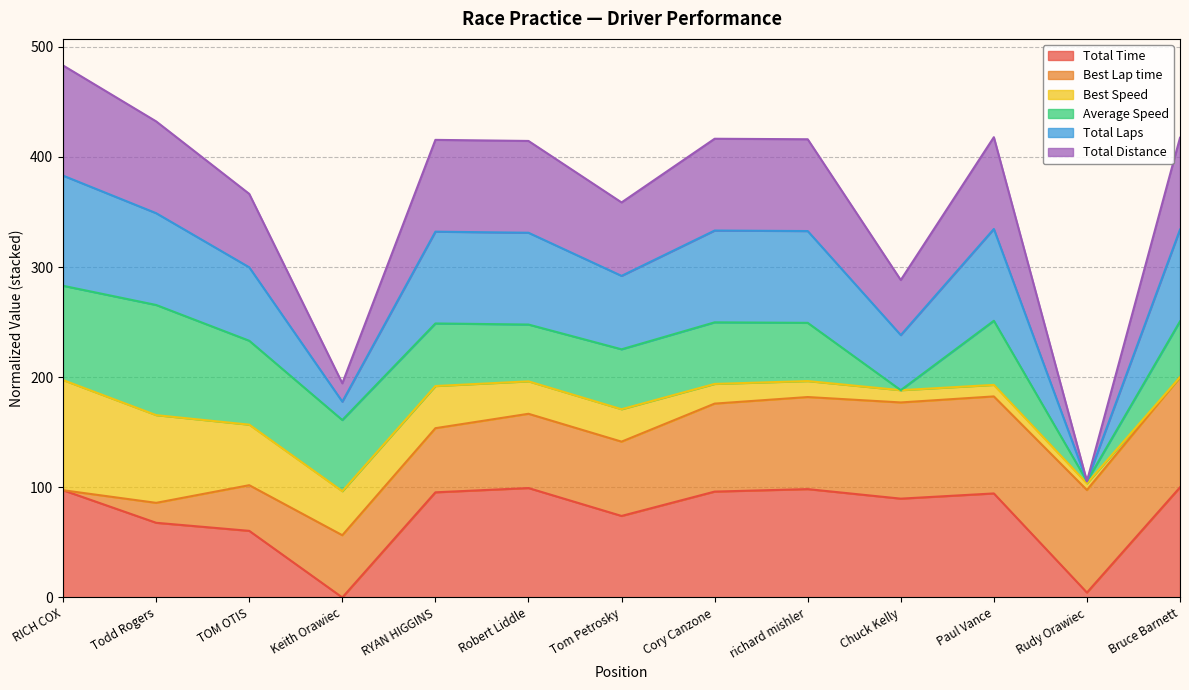

How many positive values does the Total Time series have?

12